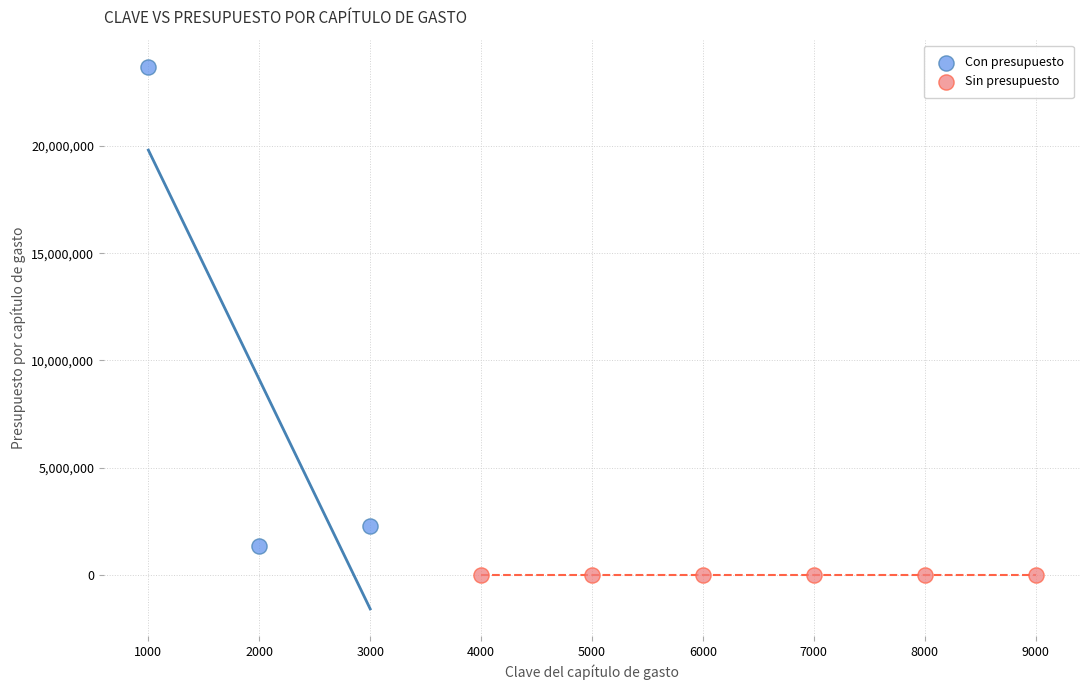

Which series reaches the minimum Y coordinate?

Sin presupuesto